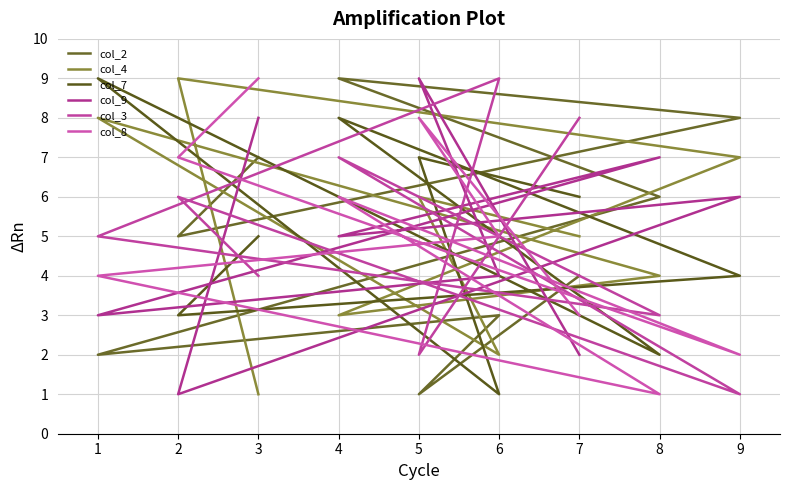

Between 1 and 2, which is larger?

2